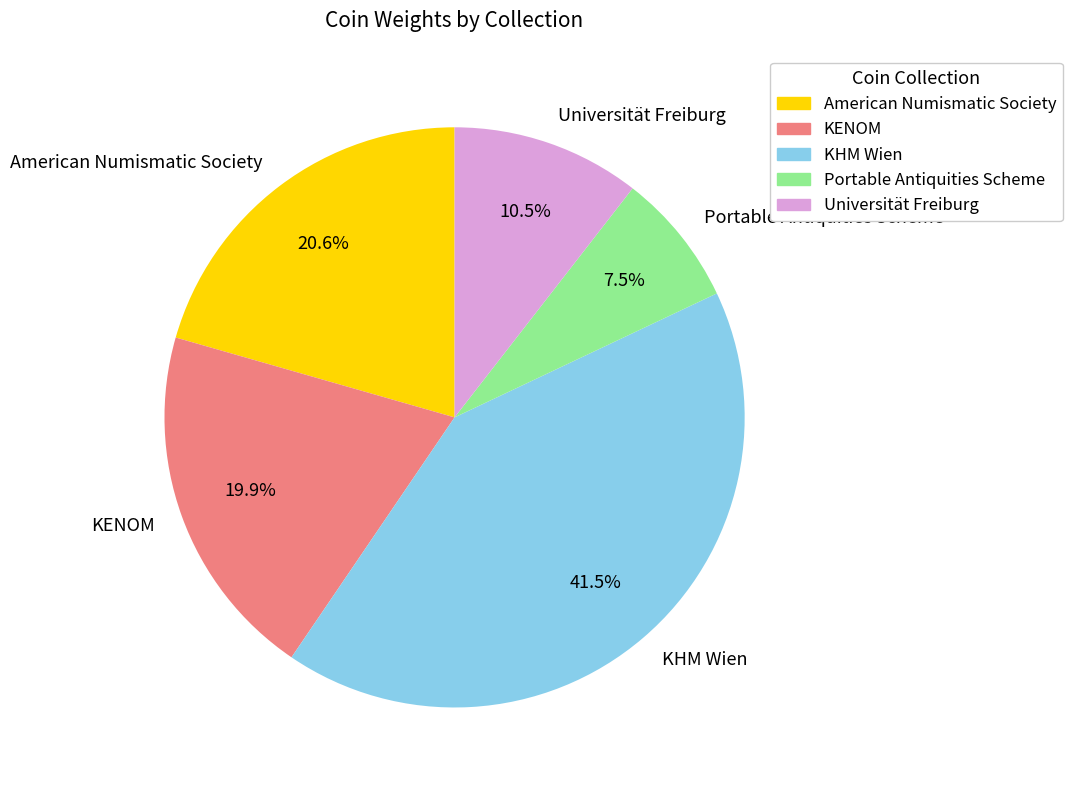

Which category has the biggest portion of the pie?

KHM Wien